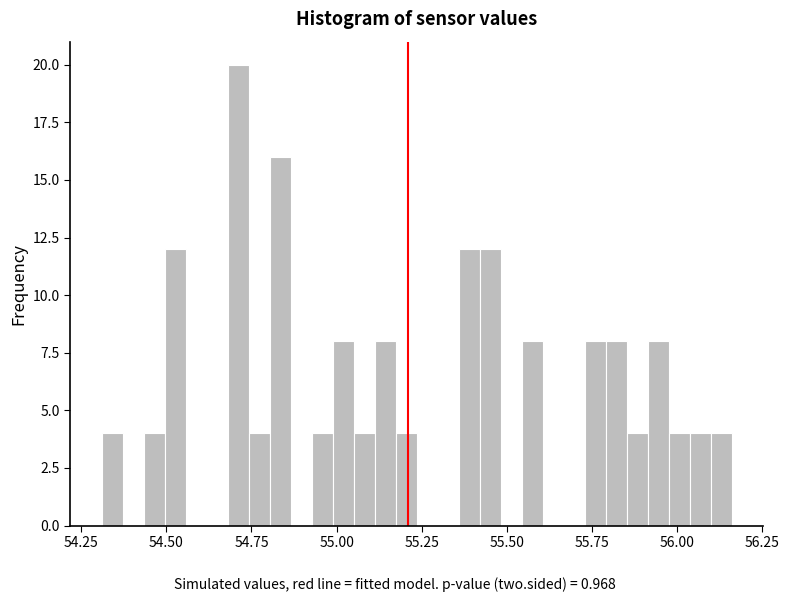

Around what value on the x-axis is the tallest bar? Give the approximate position of its centre, as read against the axis.

54.70